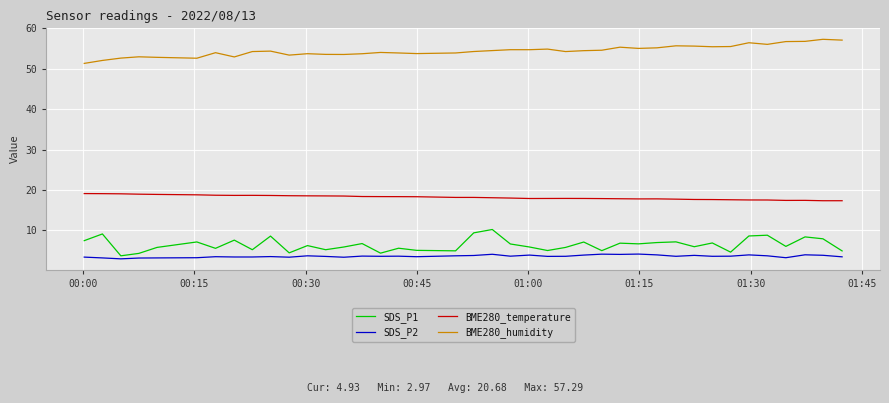

True or false: SDS_P1 and SDS_P2 intersect in this chart.

False